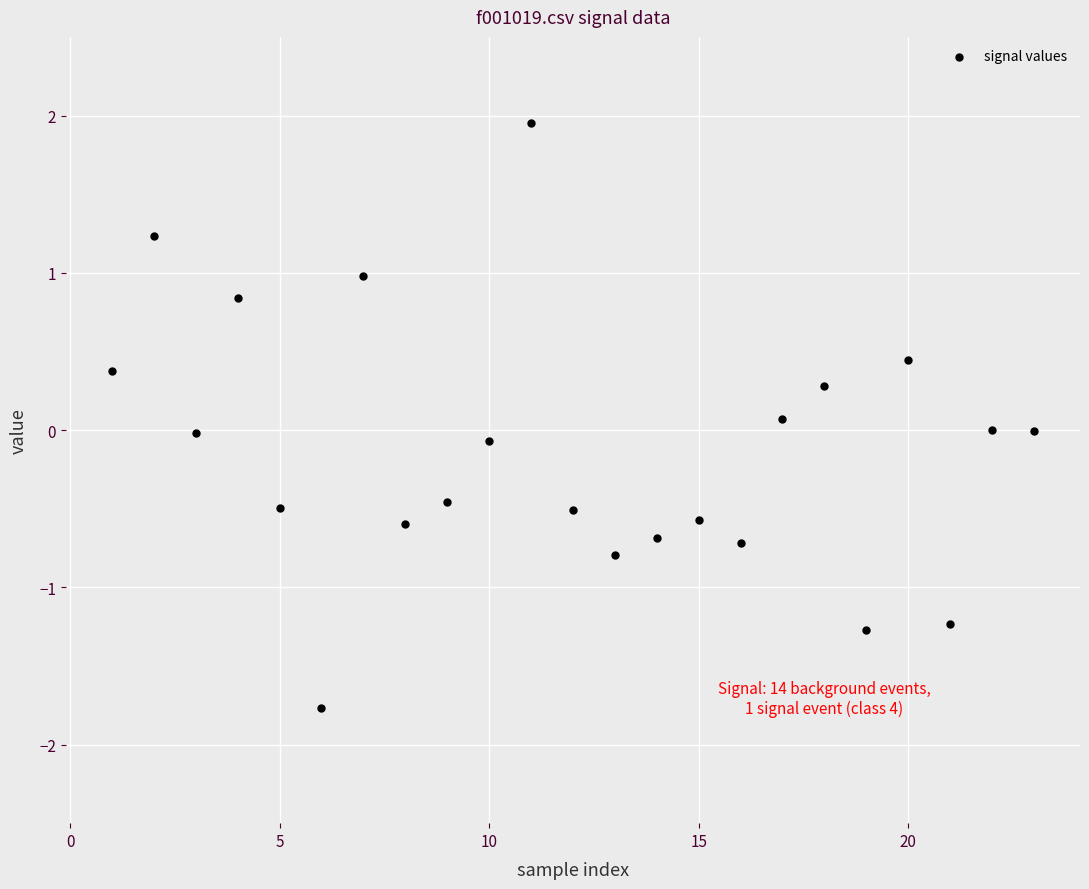

What is the range of X values (max minus min)?

22.0